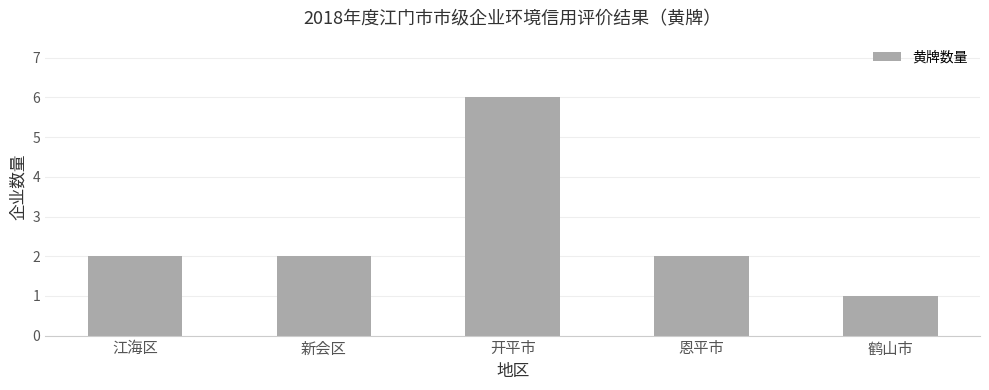

What is the sum of all values?

13